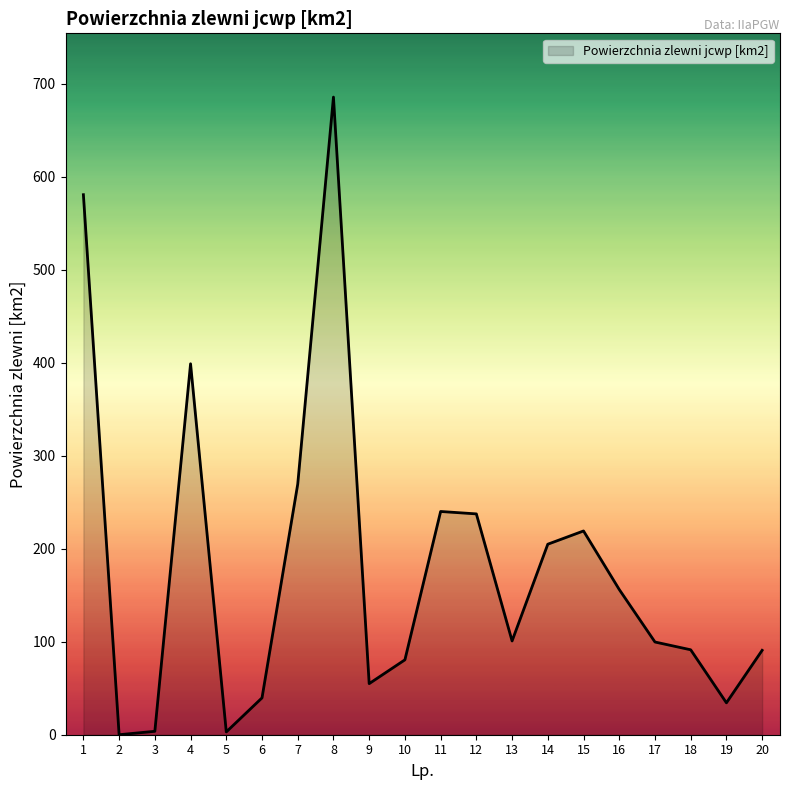

What is the maximum value shown in the chart?

685.4